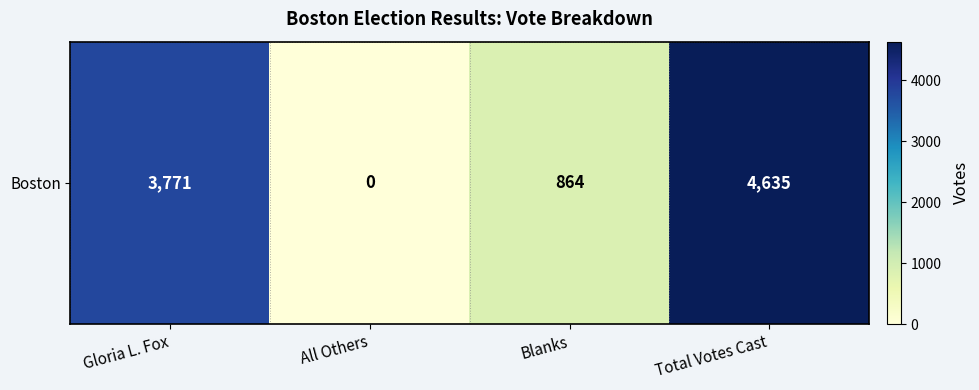

How many values are below 3771?

2